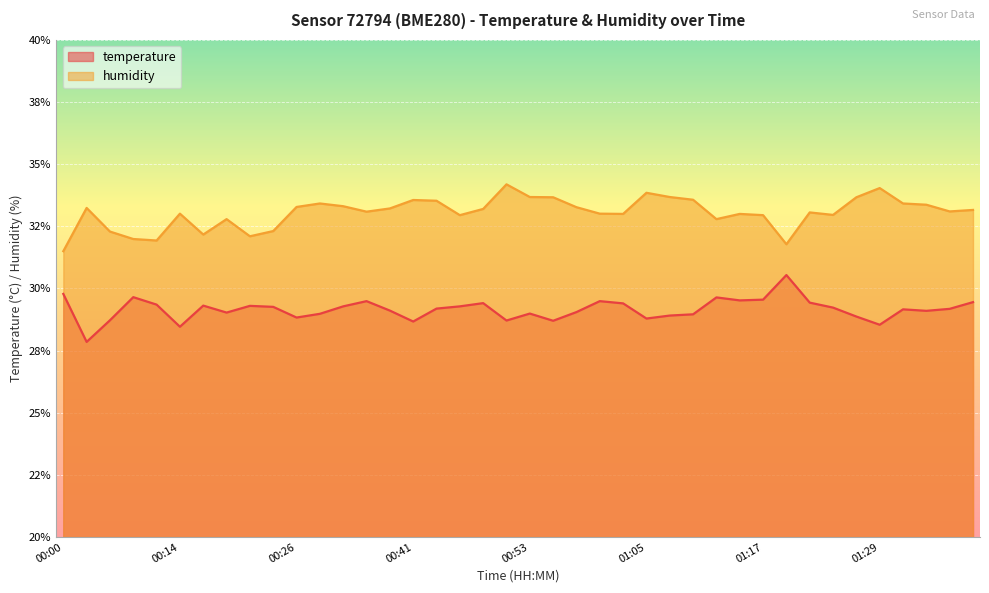

Between 00:46 and 01:15, which is larger?

01:15